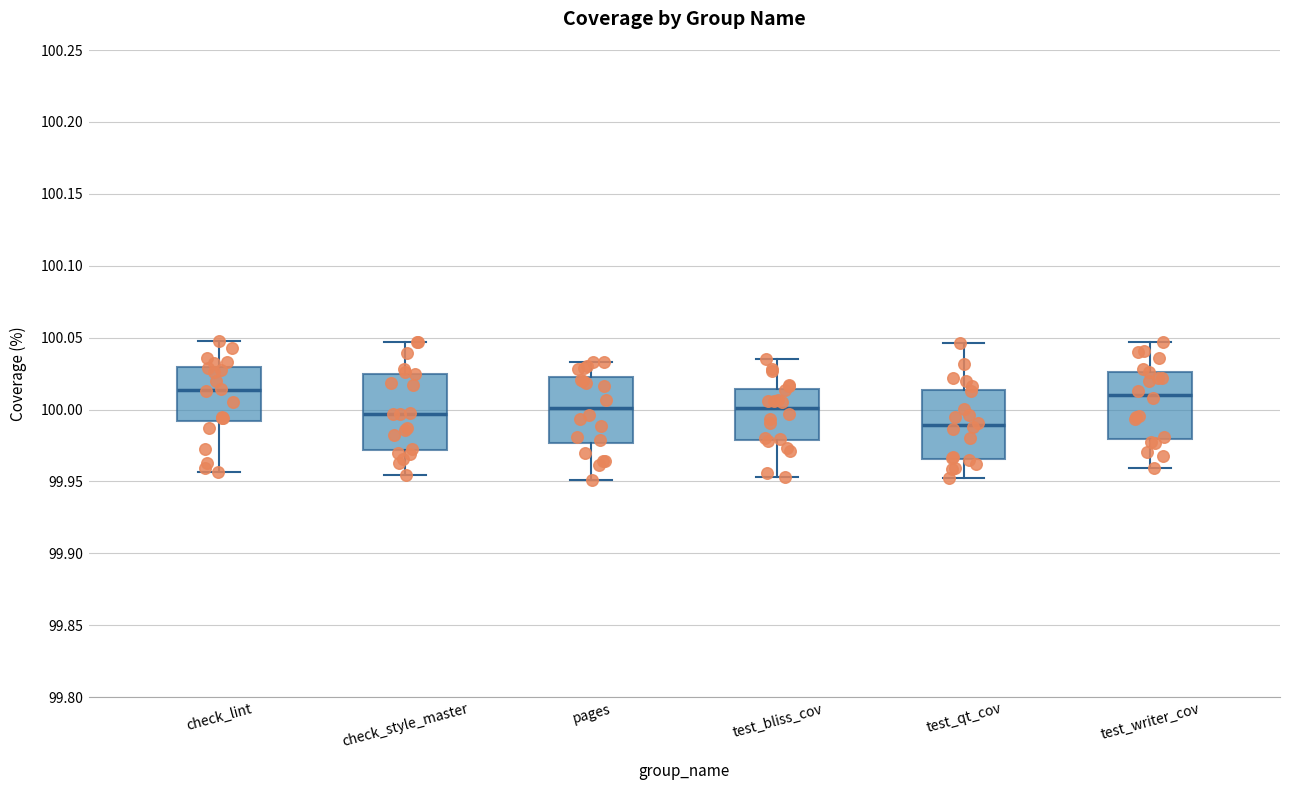

Reading left to right, transcribe this box plot: for each box, give where its median line is, the range the box spans, and where its two whiskers end, as read against the y-axis. The values are not printed on the chart, so give them approximately, as read against the axis.

check_lint: median 100.015, box 99.990 to 100.030, whiskers 99.955 to 100.050
check_style_master: median 99.995, box 99.970 to 100.025, whiskers 99.955 to 100.045
pages: median 100.000, box 99.975 to 100.020, whiskers 99.950 to 100.035
test_bliss_cov: median 100.000, box 99.980 to 100.015, whiskers 99.955 to 100.035
test_qt_cov: median 99.990, box 99.965 to 100.015, whiskers 99.950 to 100.045
test_writer_cov: median 100.010, box 99.980 to 100.025, whiskers 99.960 to 100.045